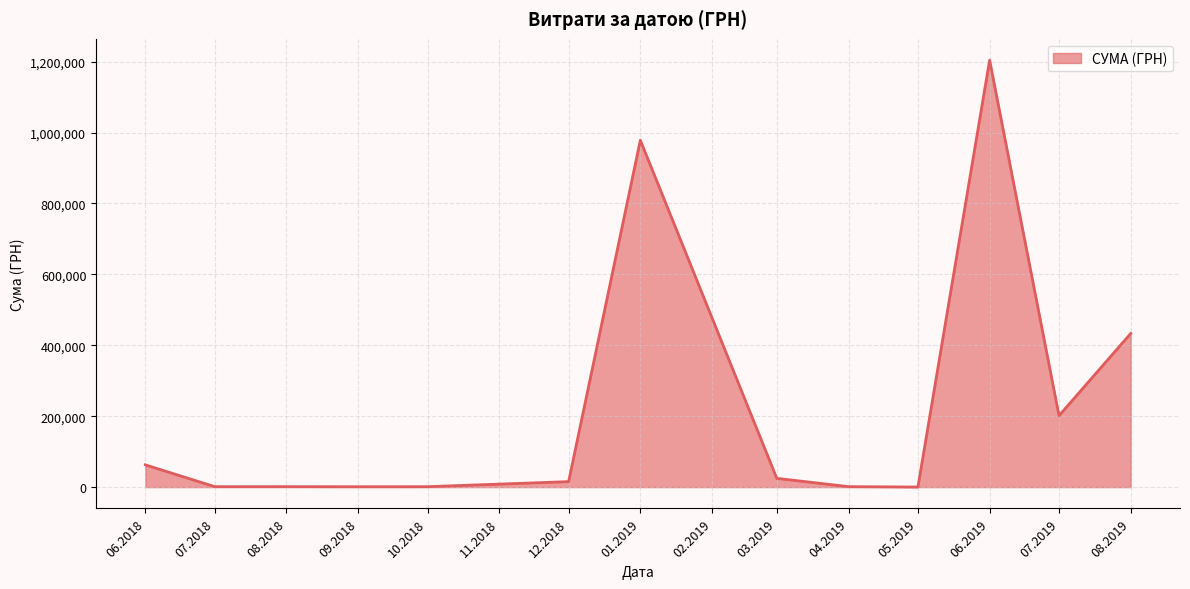

What is the average value?

225142.7